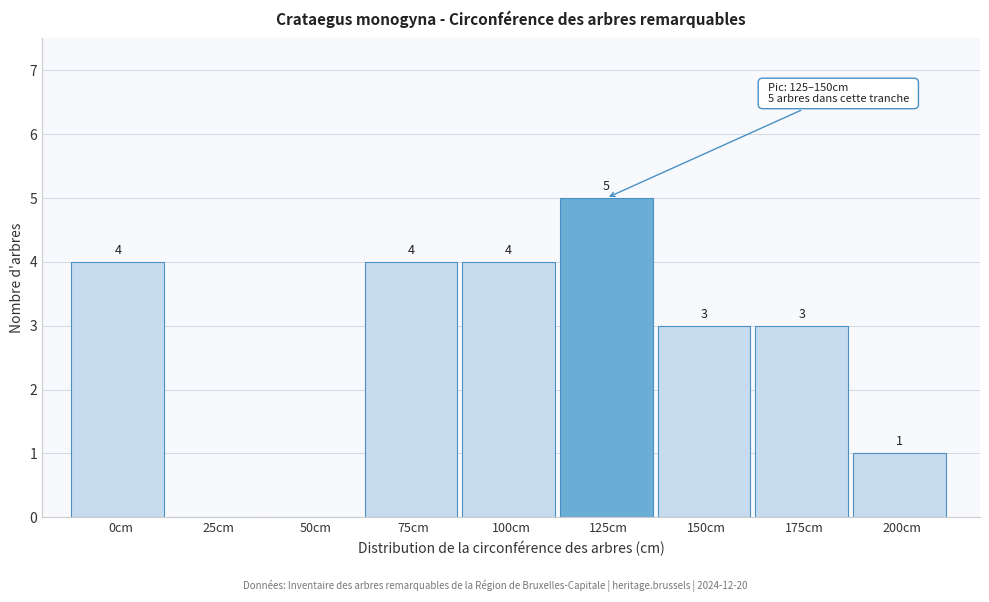

Reading left to right, list all the values displayed in this chart.

0cm=4	25cm=0	50cm=0	75cm=4	100cm=4	125cm=5	150cm=3	175cm=3	200cm=1